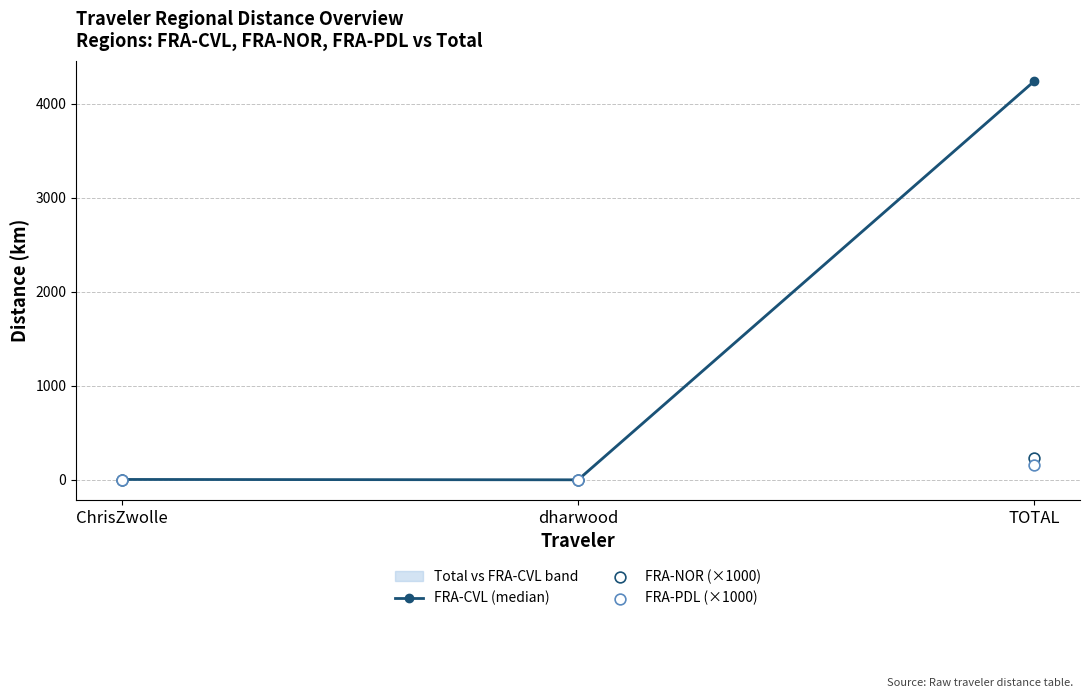

At which category is the sum across all series the highest?

TOTAL